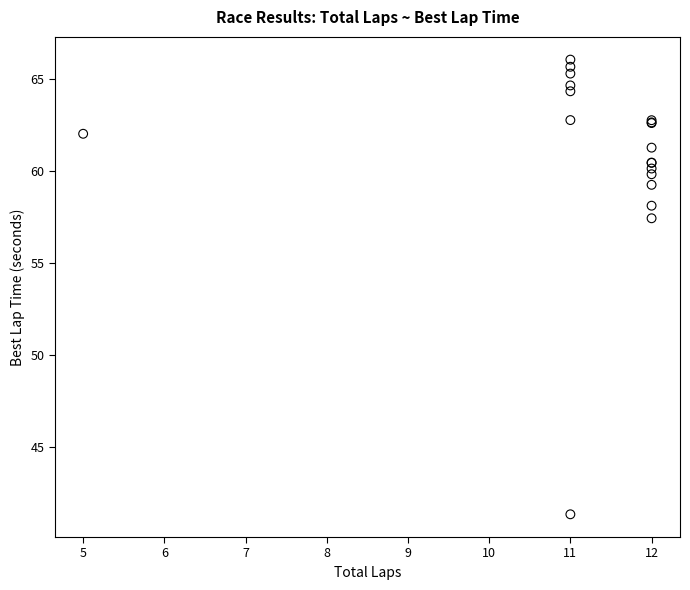

What Y value in the scatter plot is closest to 53?

57.4